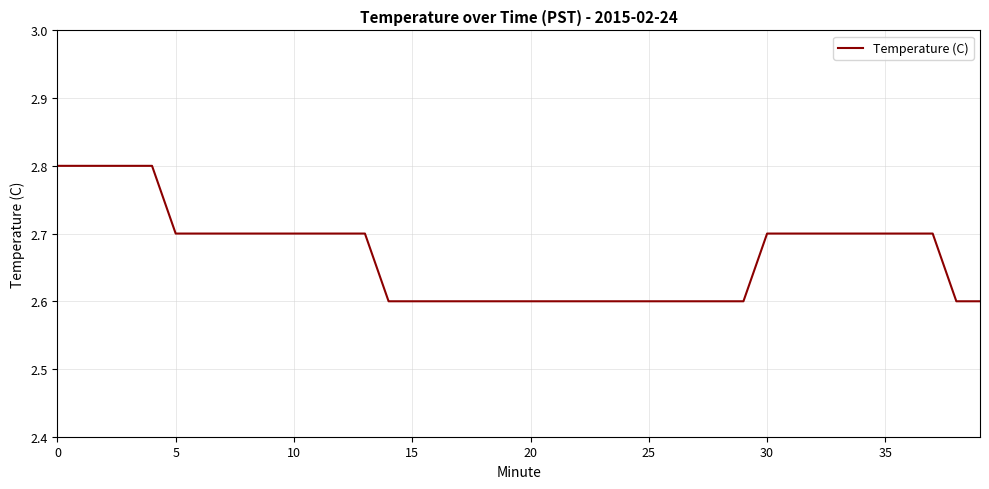

How many values are between 2 and 3?

40